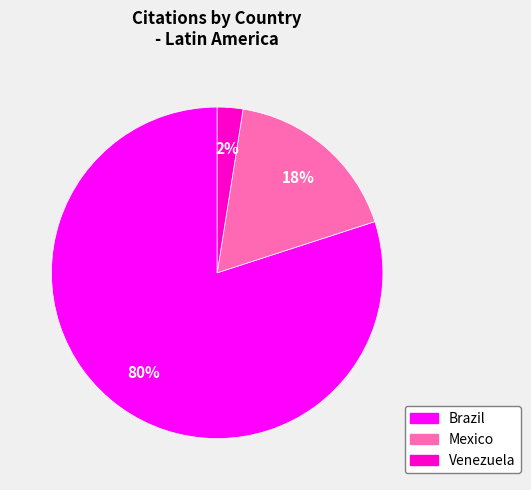

Is there a majority slice in this chart?

Yes